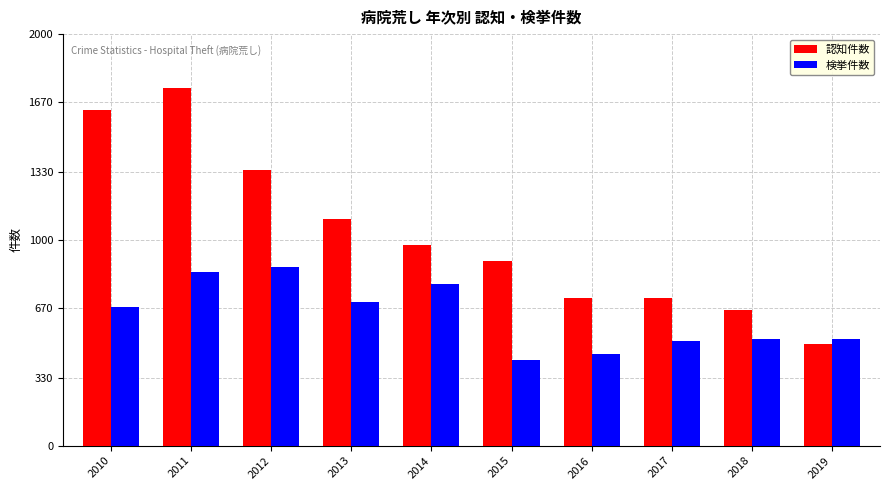

The value of 検挙件数 at 2019 is 519. True or false?

True